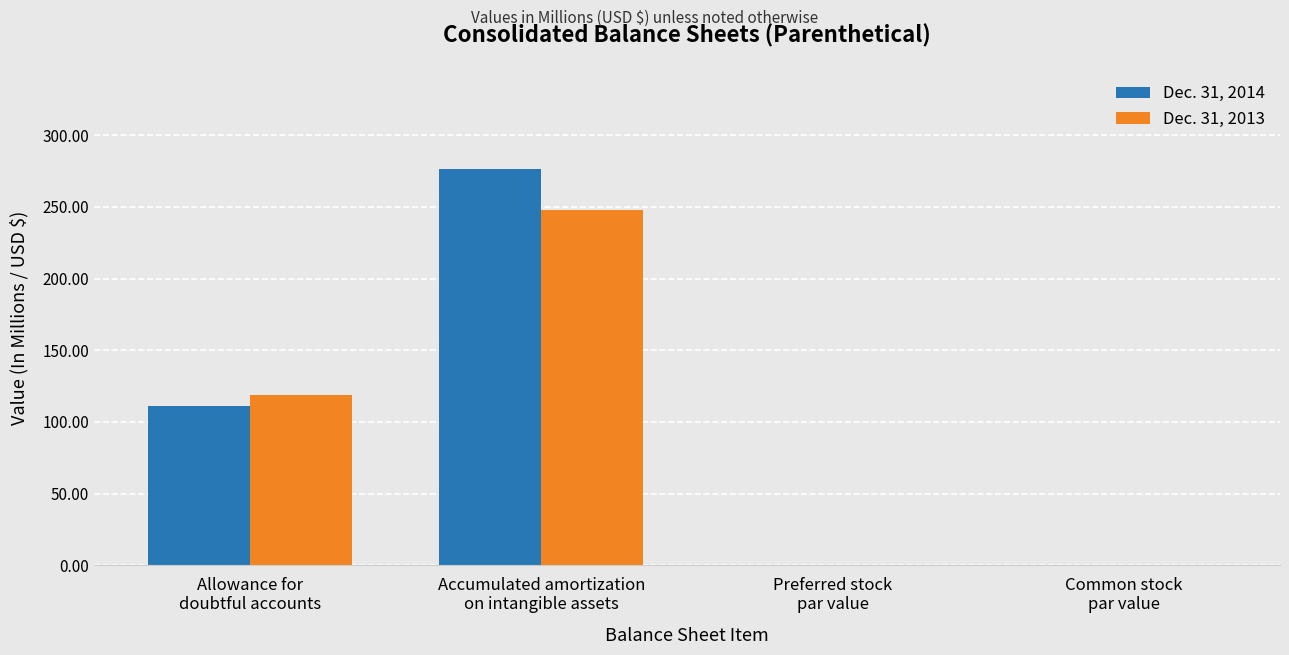

Is it true that Dec. 31, 2014 equals 0.0 at Preferred stock
par value?

True